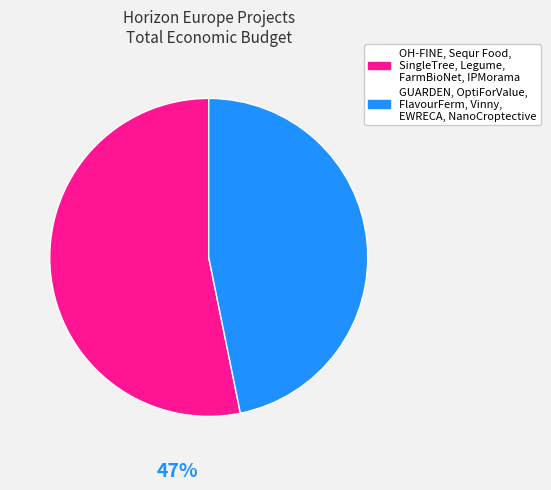

How many segments does this pie chart have?

2